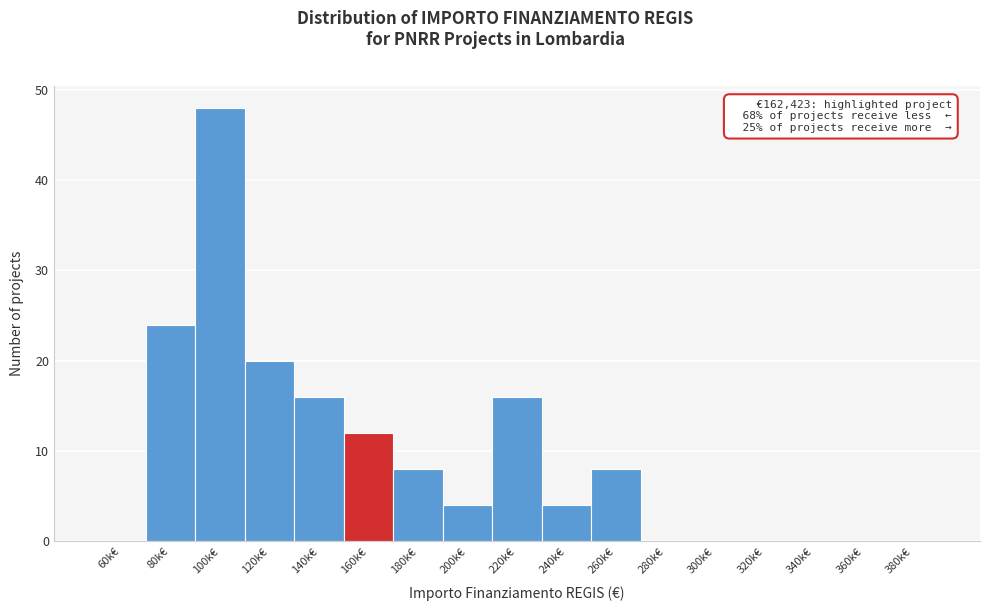

Reading right to left, transcribe all the data shown in this chart.

380k€=0	360k€=0	340k€=0	320k€=0	300k€=0	280k€=0	260k€=8	240k€=4	220k€=16	200k€=4	180k€=8	160k€=12	140k€=16	120k€=20	100k€=48	80k€=24	60k€=0